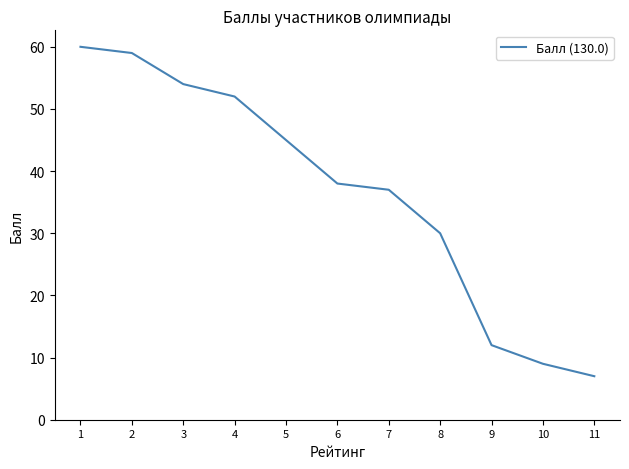

Is it true that the value at 10 is 12?

False